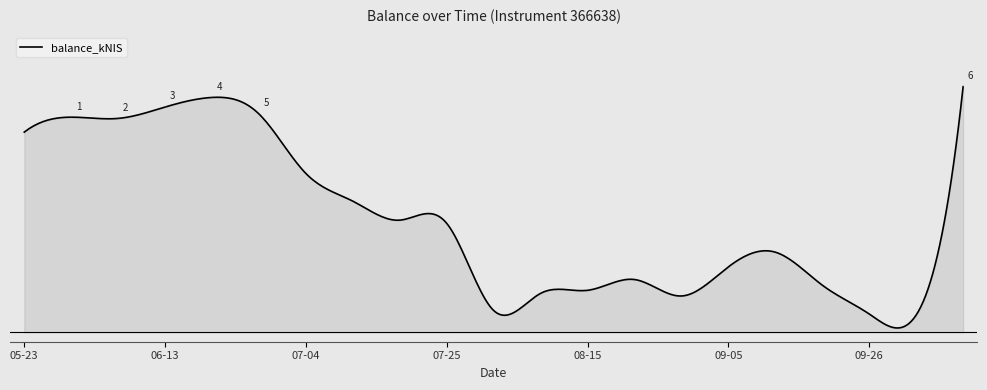

Is this an area chart (filled region under the line)?

Yes